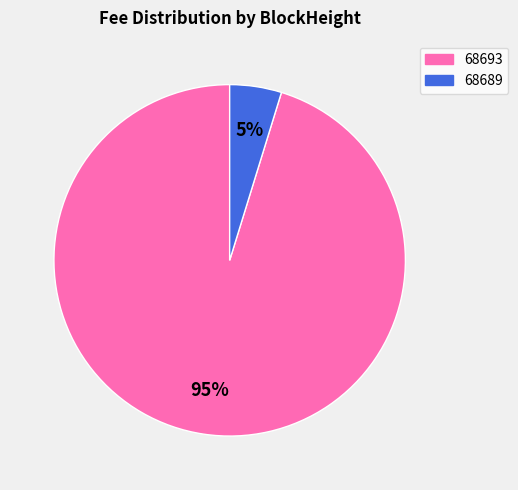

Between 68693 and 68689, which is larger?

68693